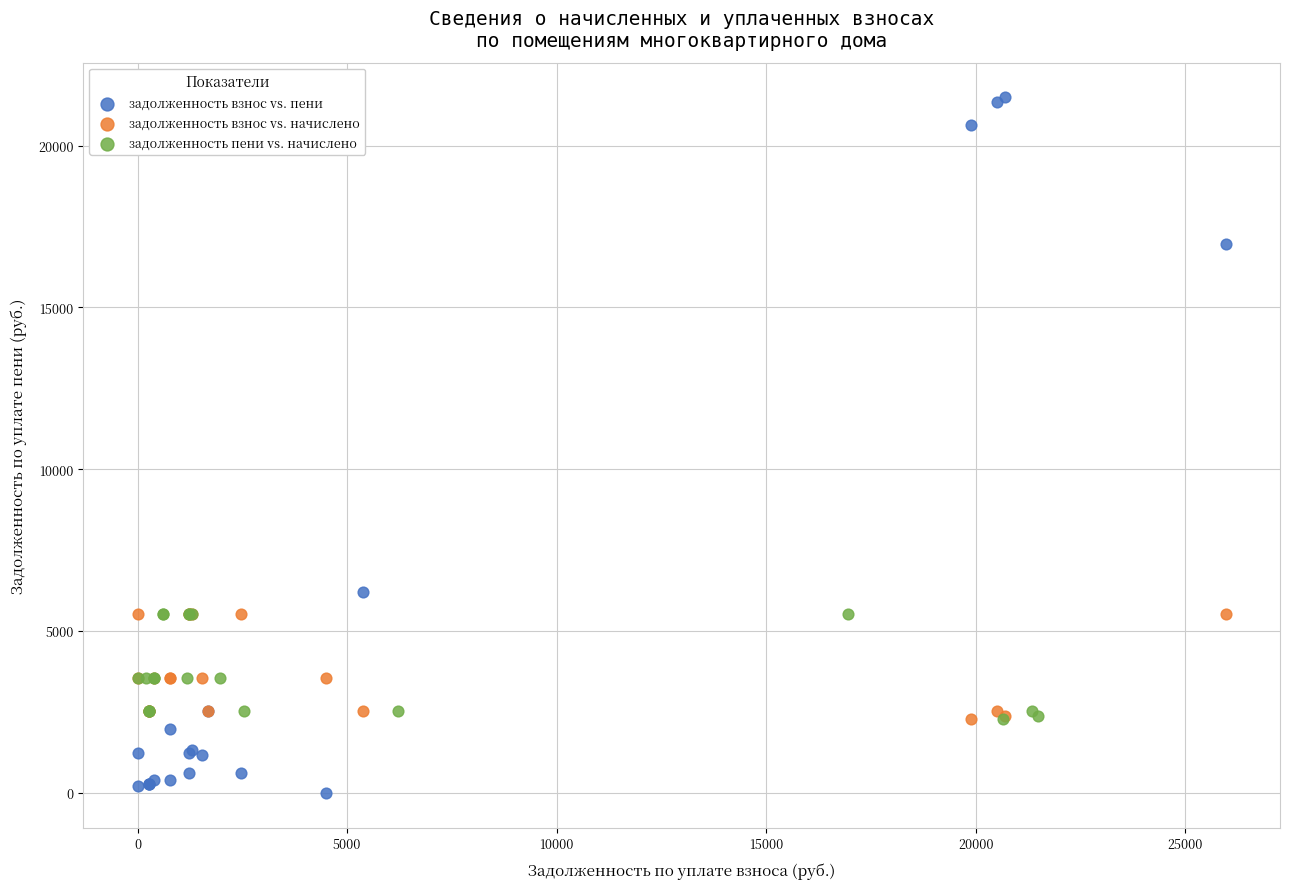

Which series has the largest Y range (max minus min)?

задолженность взнос vs. пени